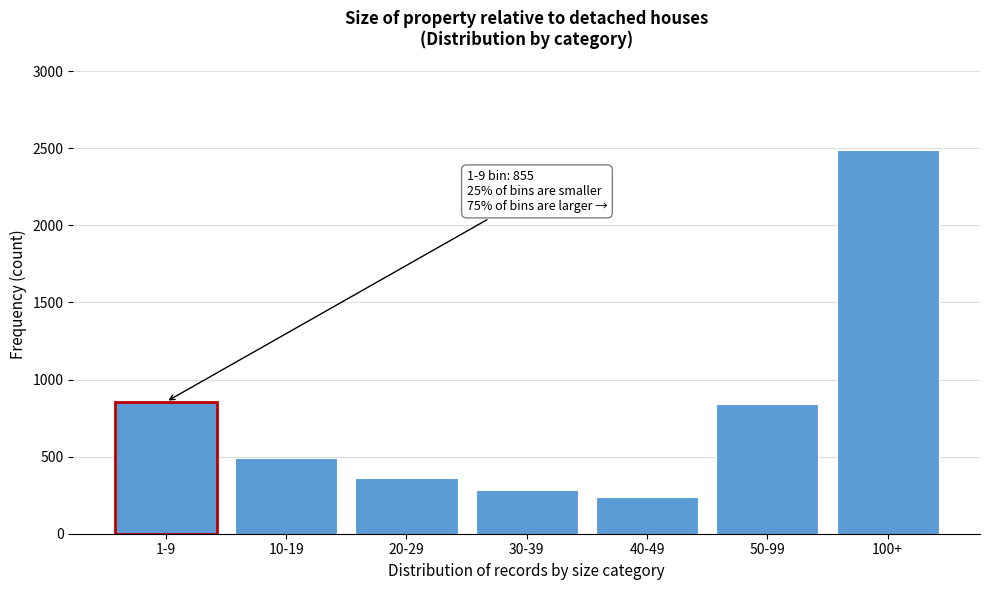

Reading right to left, extract all data points from this chart.

100+=2490	50-99=839	40-49=237	30-39=286	20-29=363	10-19=491	1-9=855